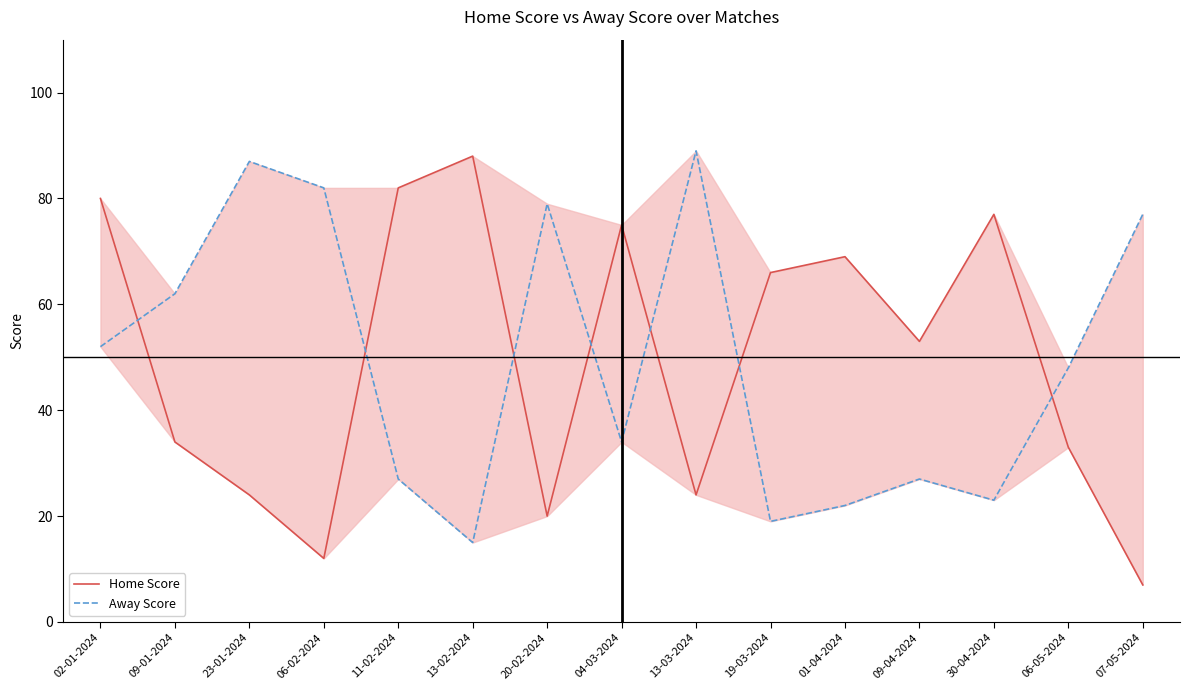

List the series in order of their overall mean, highest first.

Home Score, Away Score